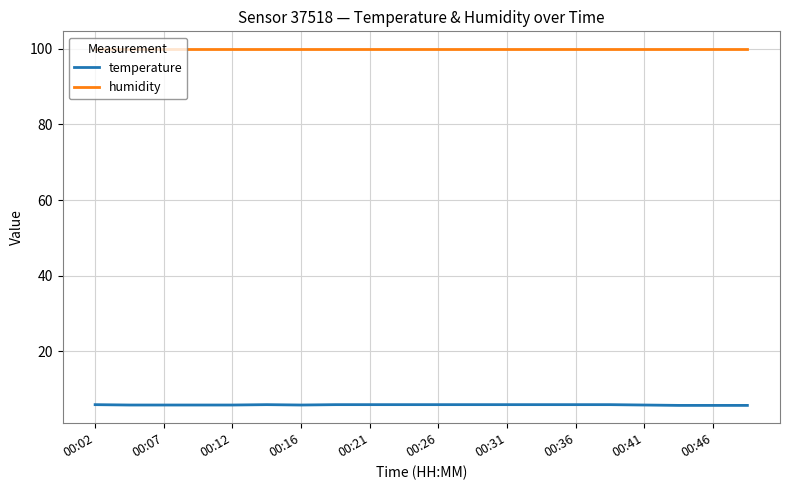

True or false: humidity and temperature intersect in this chart.

False